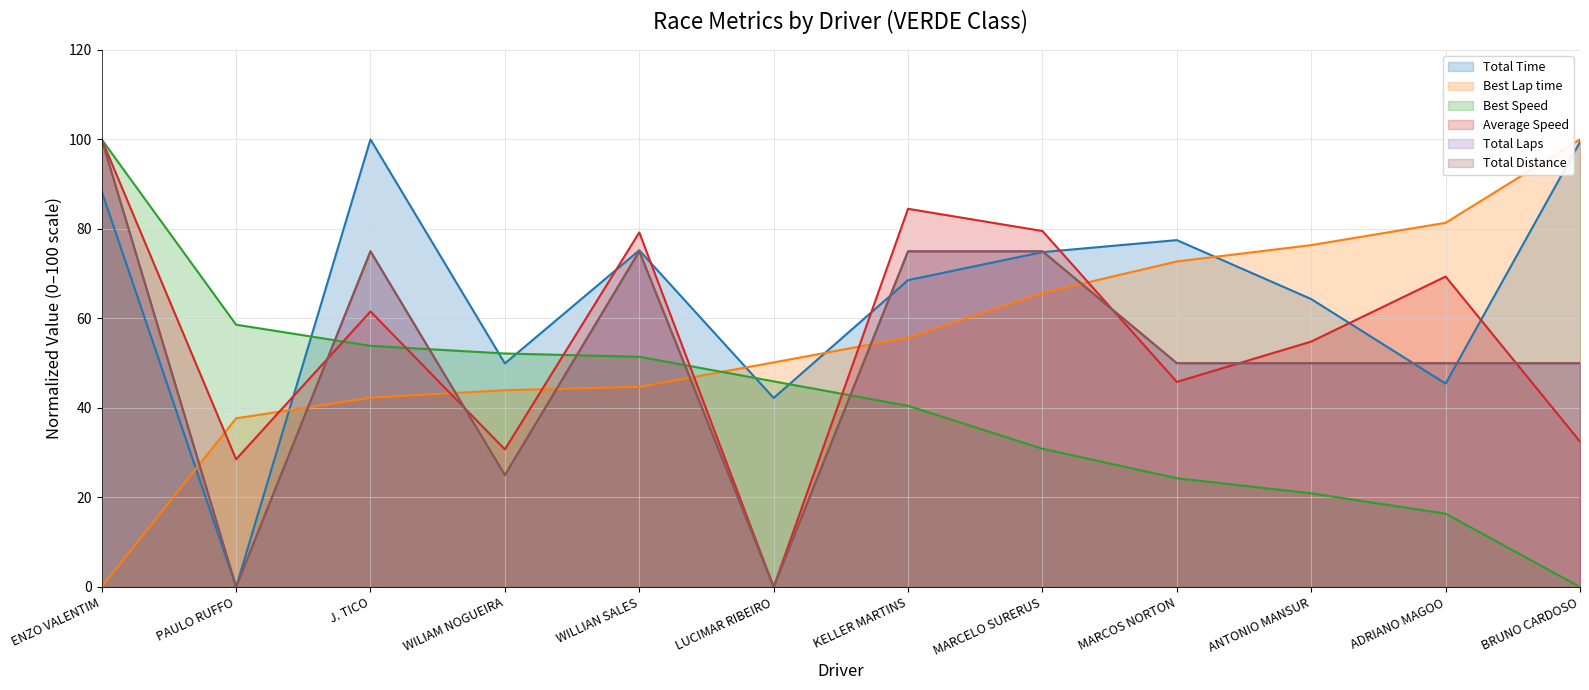

At which category is the sum across all series the highest?

ENZO VALENTIM